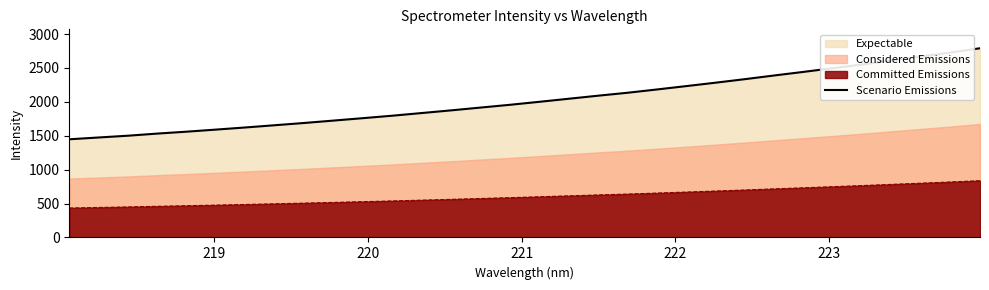

True or false: Committed Emissions and Scenario Emissions cross at least once.

False